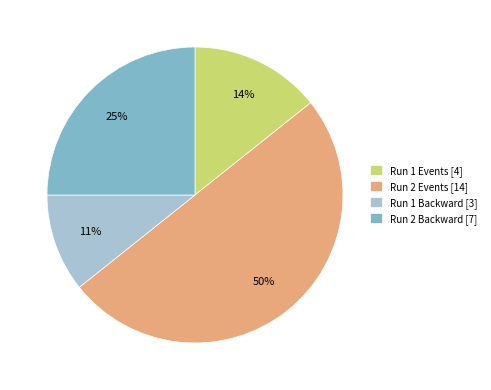

Count the number of slices in the pie.

4